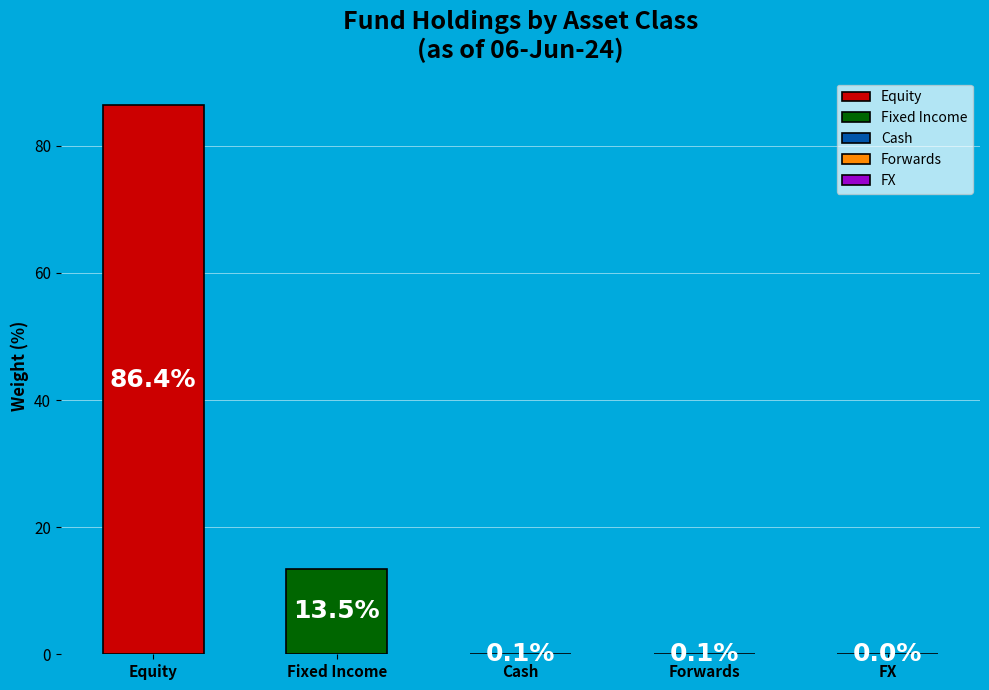

Which slice is the largest?

Equity